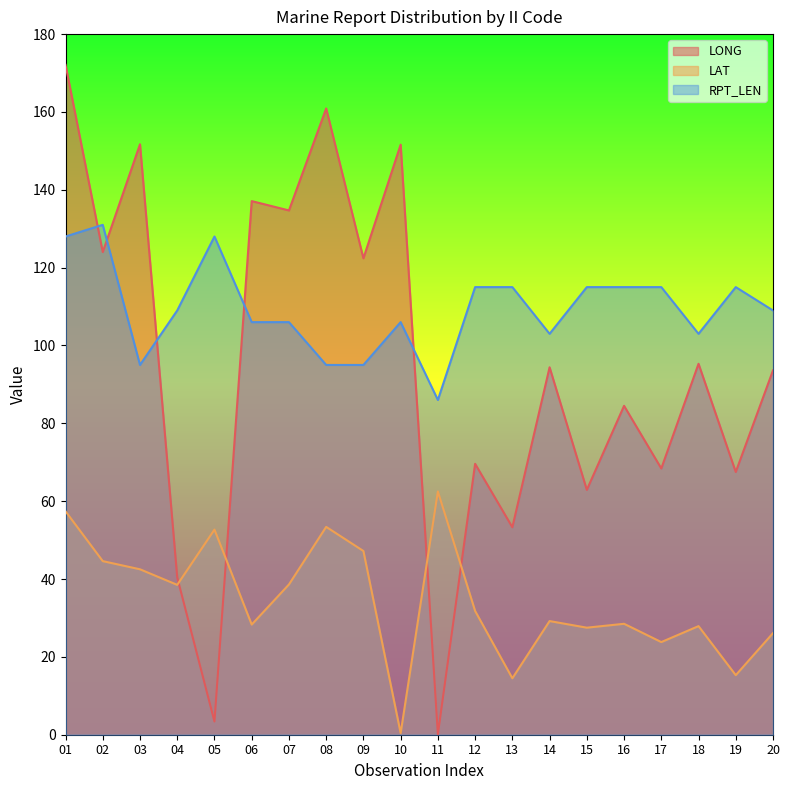

How many interior local valleys does the LONG series have?

9